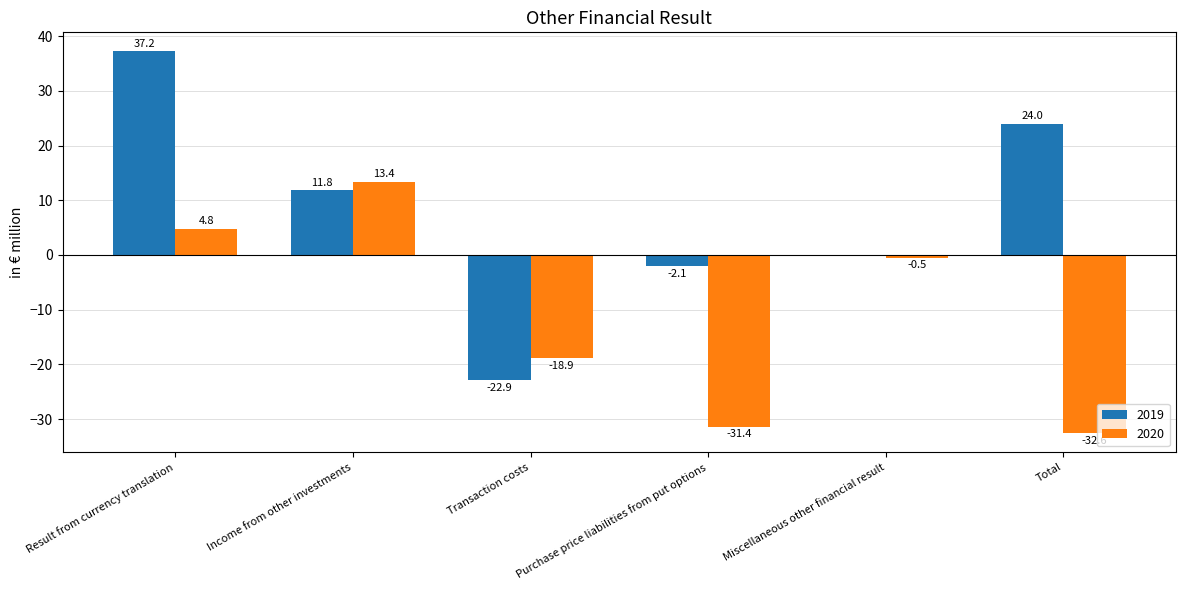

What is the total value across all series at Total?

-8.6